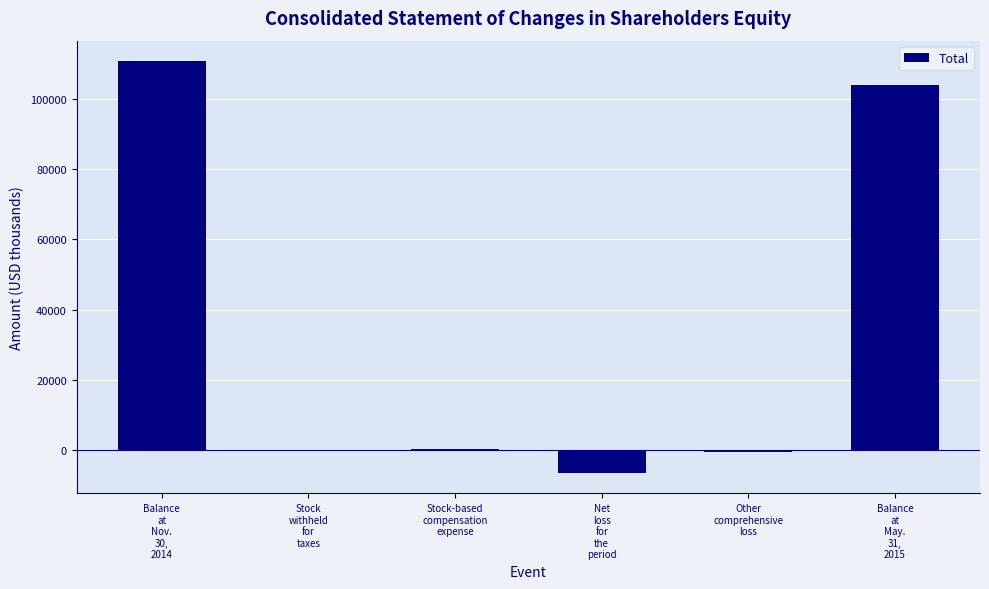

How many data points does each series have?

6